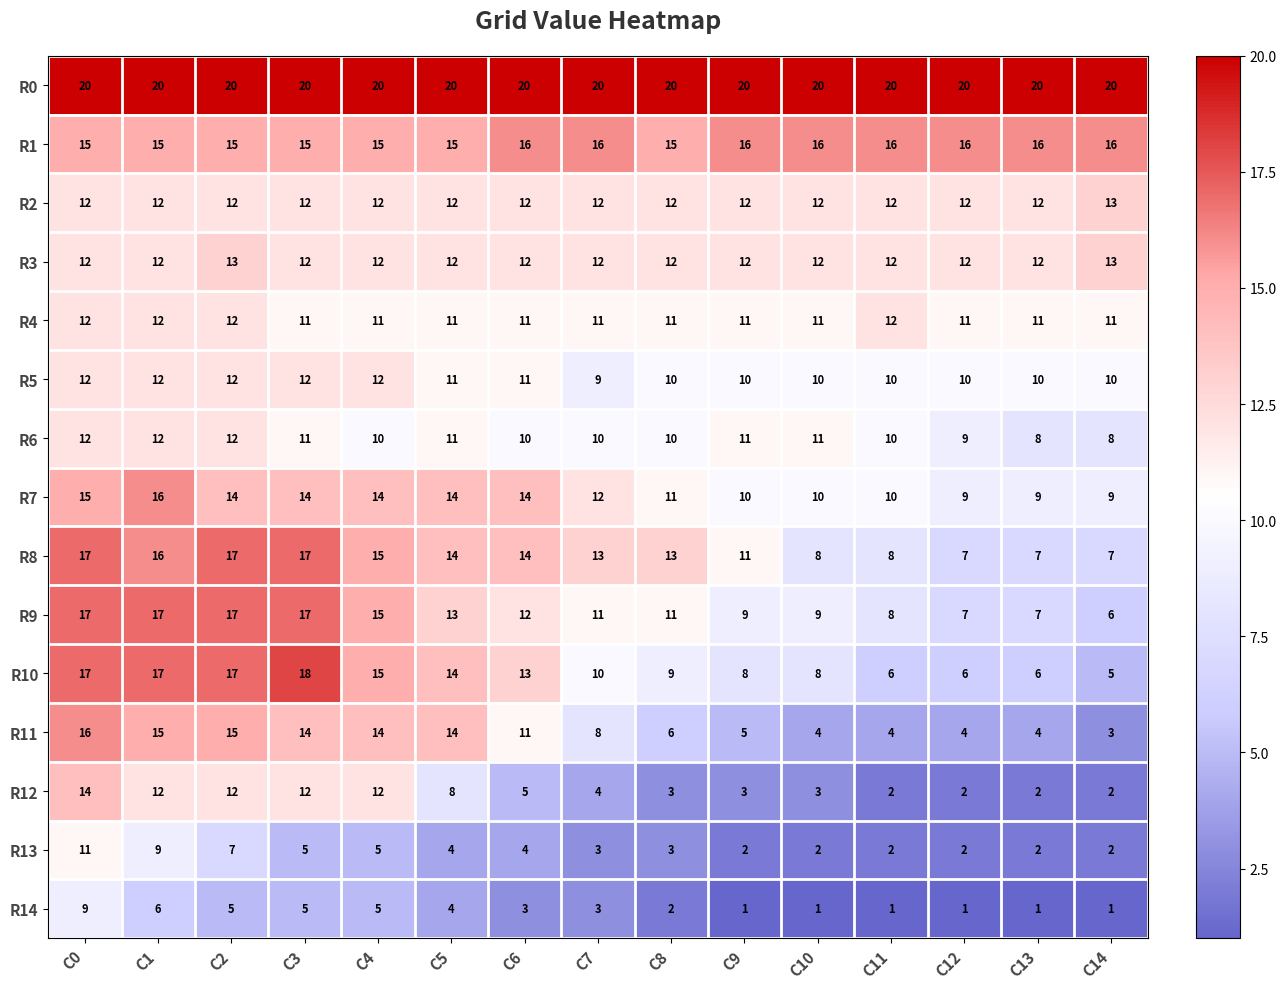

What is the total value across all series at C12?

128